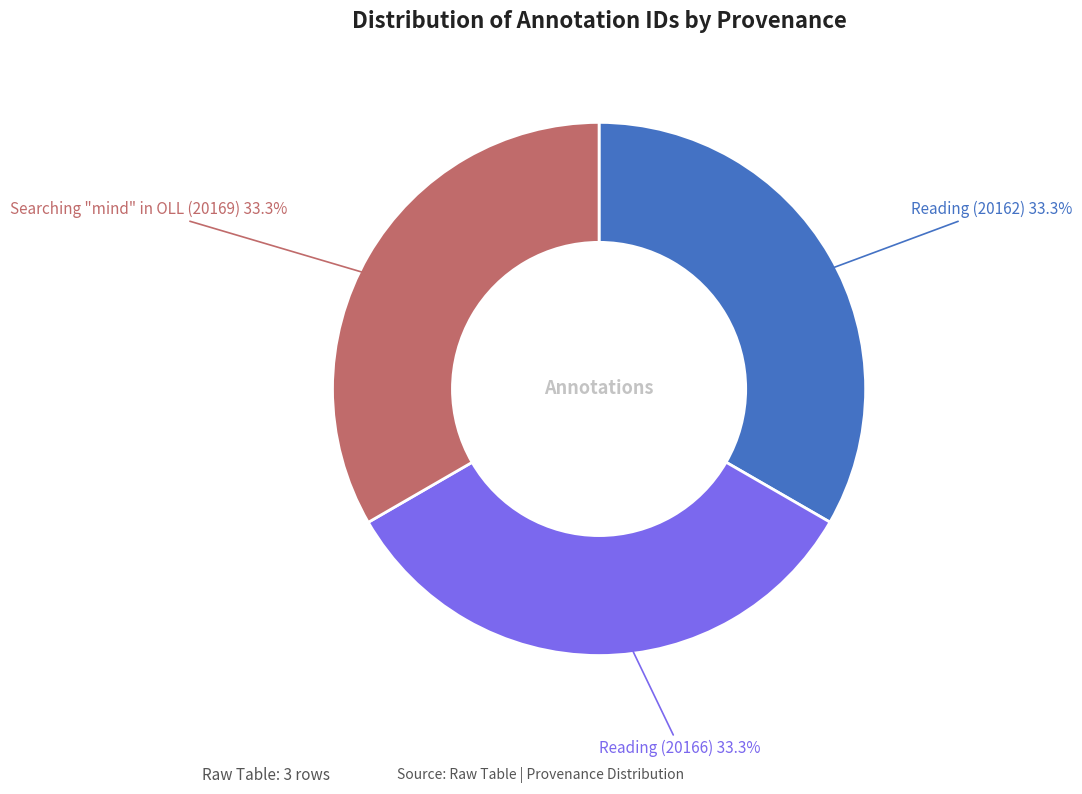

To the nearest percent, what is the average slice percentage?

33%